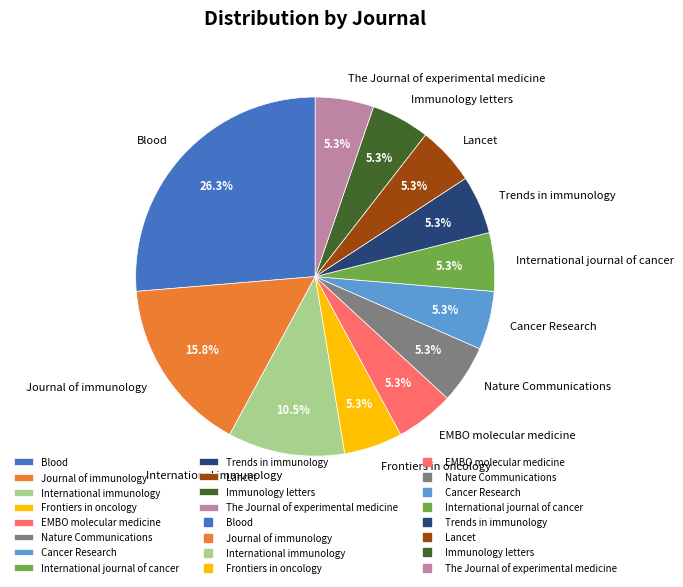

What is the ratio of the value at Trends in immunology to the value at The Journal of experimental medicine?

1.0